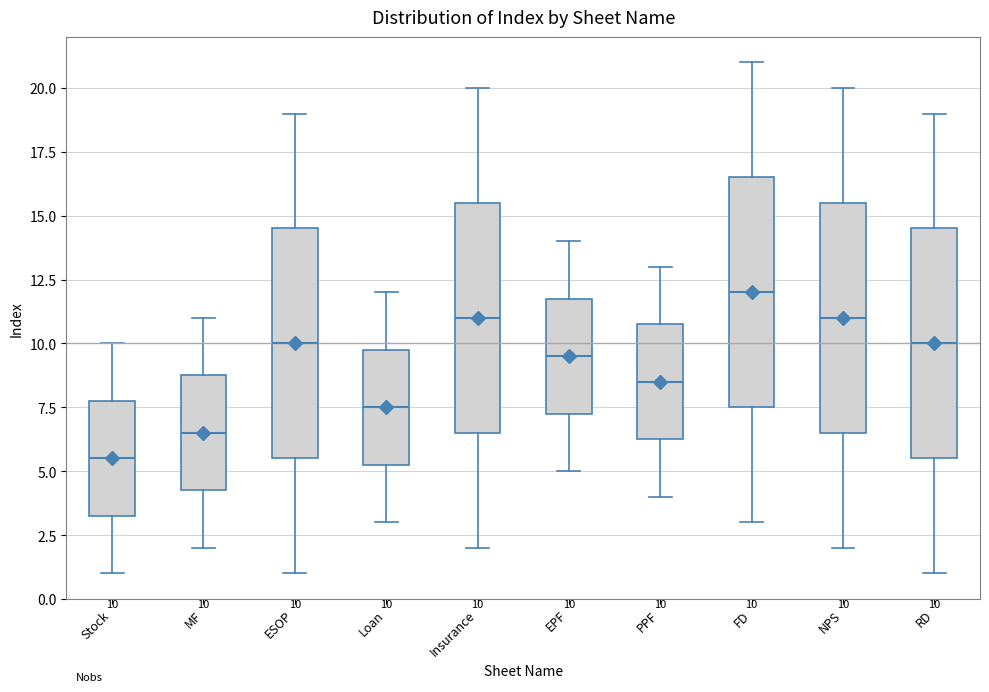

Which box has the highest median line?

FD